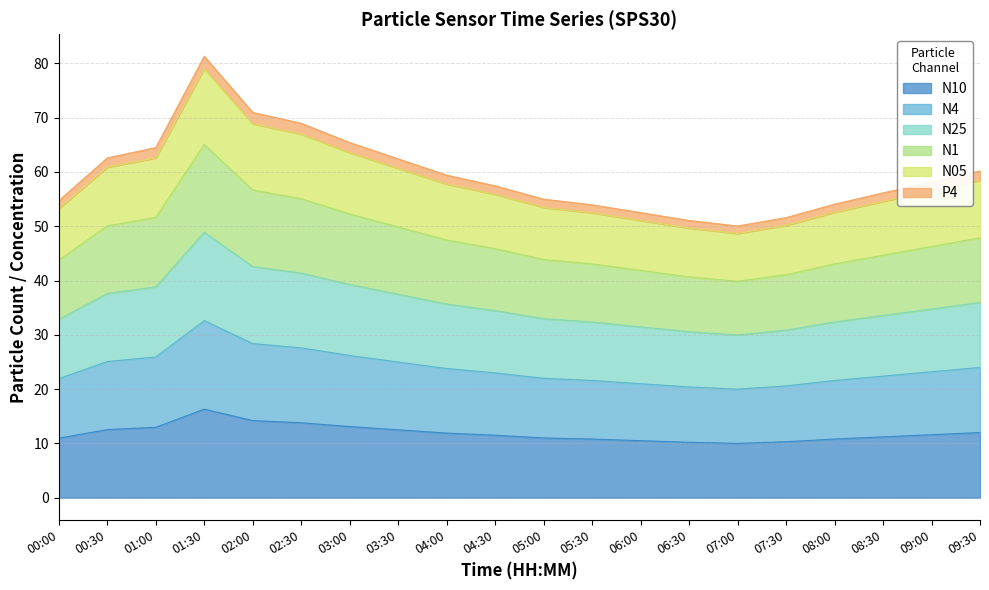

True or false: P4 and N10 cross at least once.

False